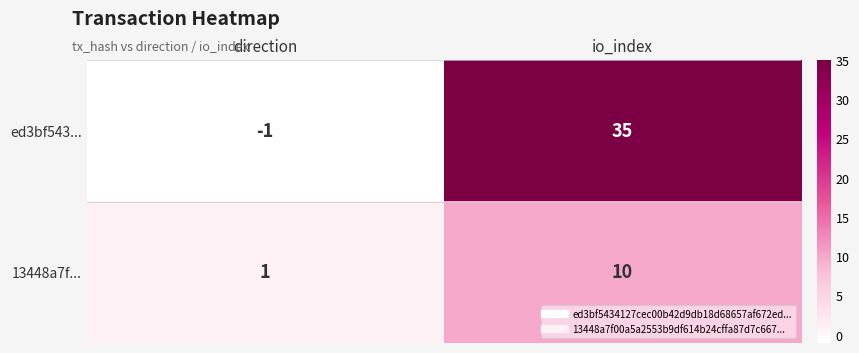

Read the ed3bf543... value at io_index.

35